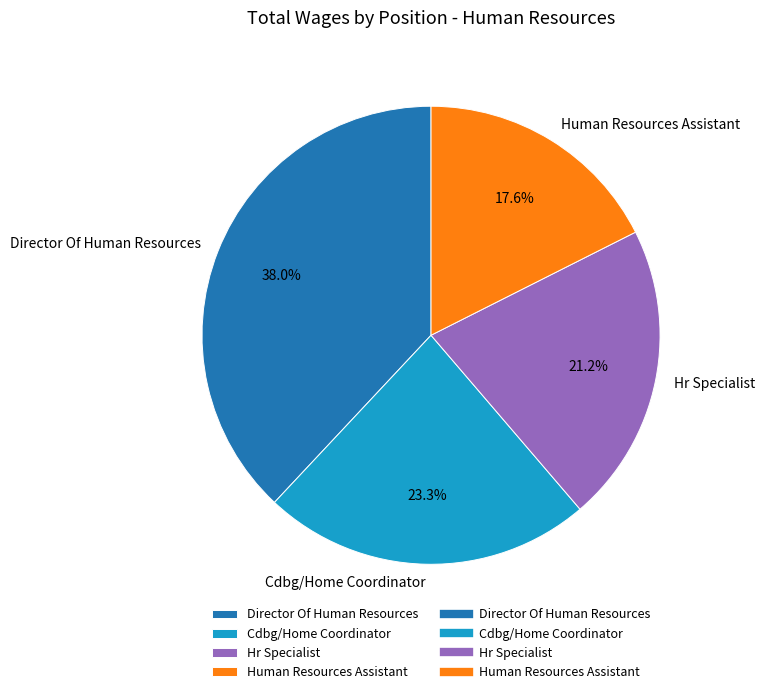

How many slices are in this pie chart?

4